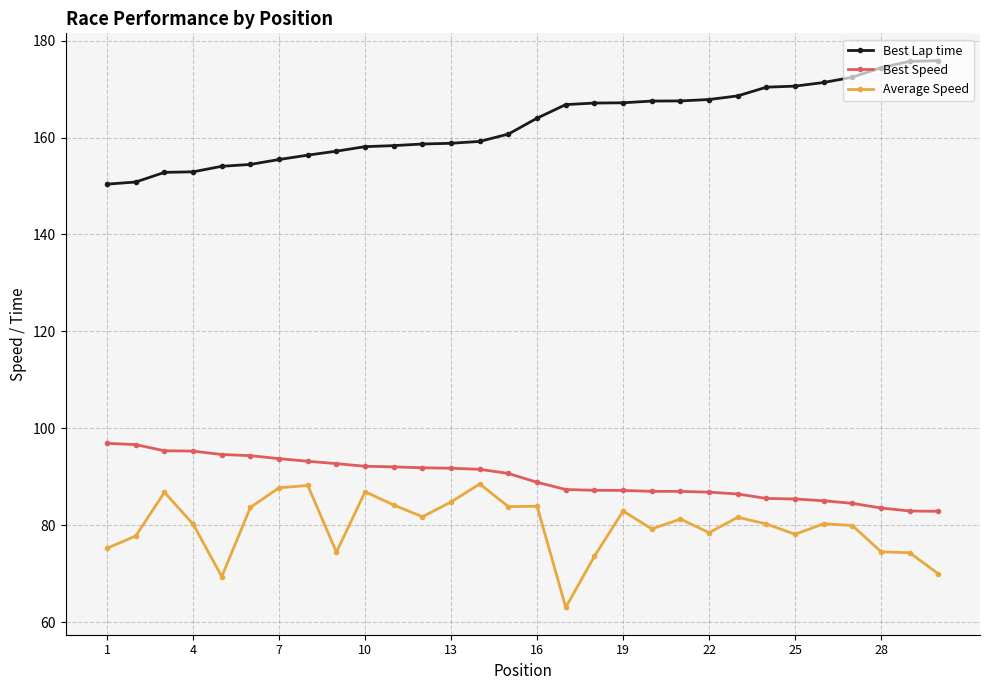

What is the maximum value for Best Speed?

96.9